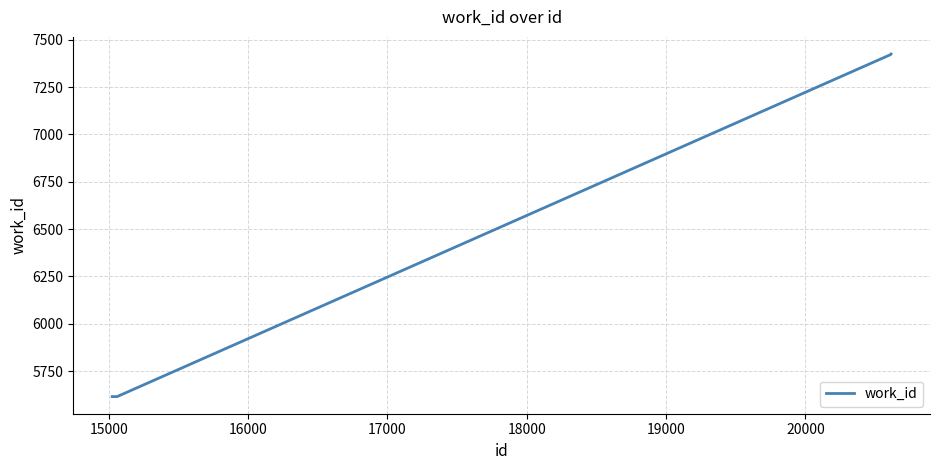

What is the greatest value displayed?

7425